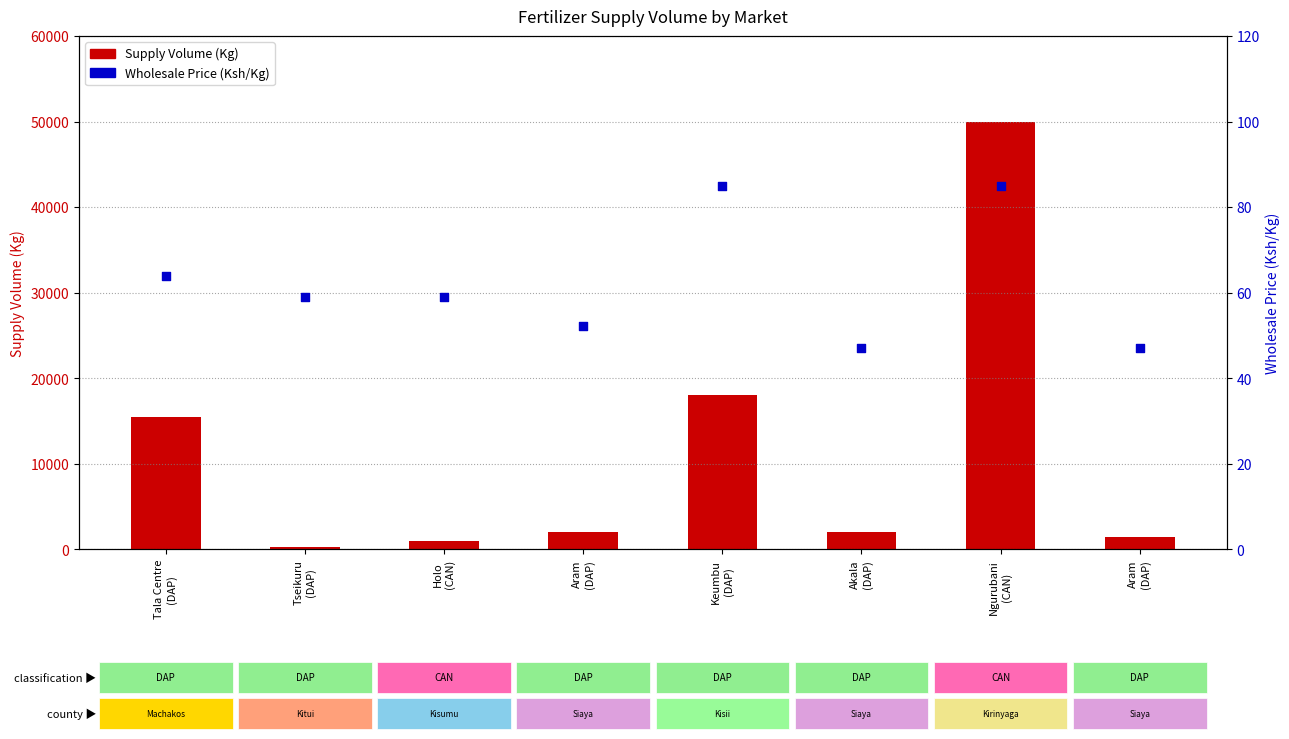

Which series reaches the minimum Y coordinate?

Wholesale Price (Ksh/Kg)